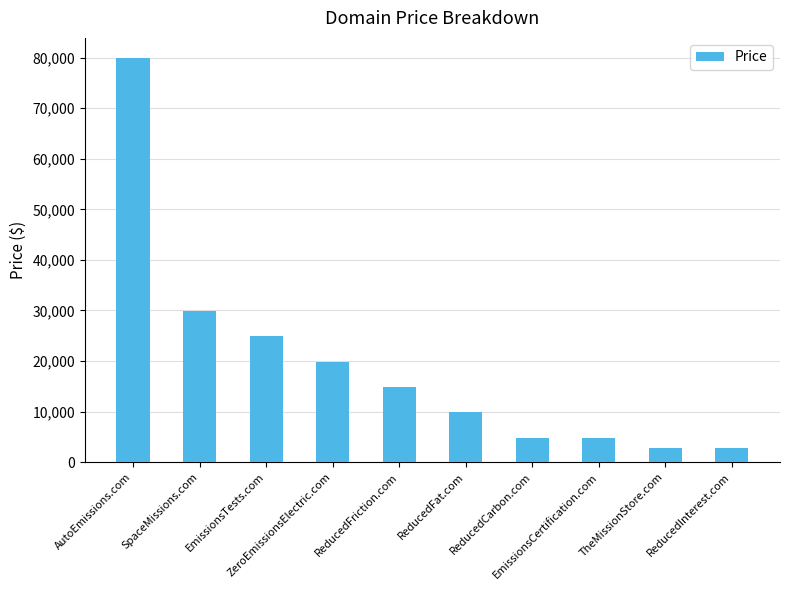

What is the value of the 7th bar from the left?

4888